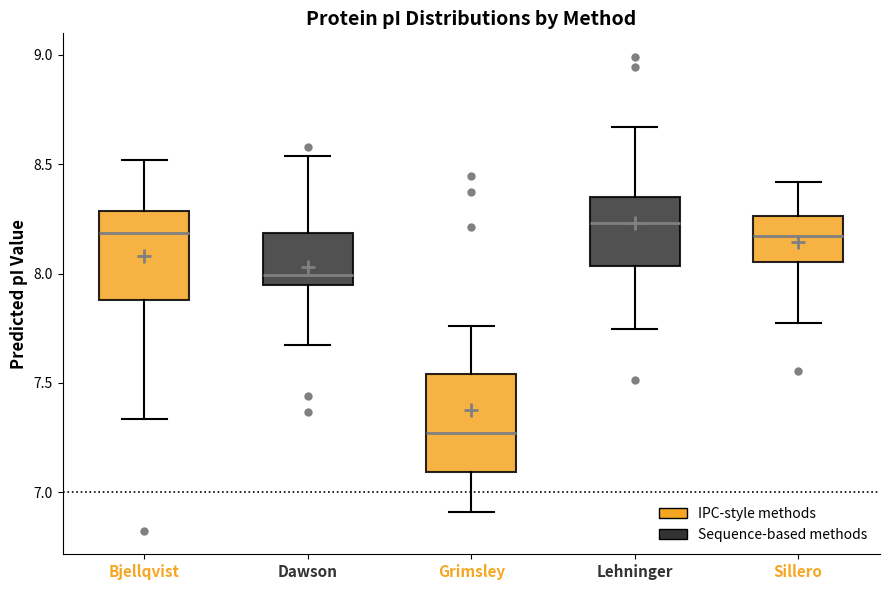

Reading left to right, read every box against the y-axis: the position of its median line, the range the box covers, and the ends of its whiskers. The values are not printed on the chart, so give them approximately, as read against the axis.

Bjellqvist: median 8.20, box 7.90 to 8.30, whiskers 7.35 to 8.50
Dawson: median 8.00, box 7.95 to 8.20, whiskers 7.65 to 8.55
Grimsley: median 7.25, box 7.10 to 7.55, whiskers 6.90 to 7.75
Lehninger: median 8.25, box 8.05 to 8.35, whiskers 7.75 to 8.65
Sillero: median 8.15, box 8.05 to 8.25, whiskers 7.80 to 8.40